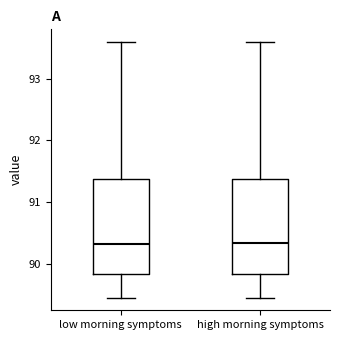

Where is the upper edge of the box for low morning symptoms on the y-axis? The values are not printed on the chart, so give them approximately, as read against the axis.

91.4